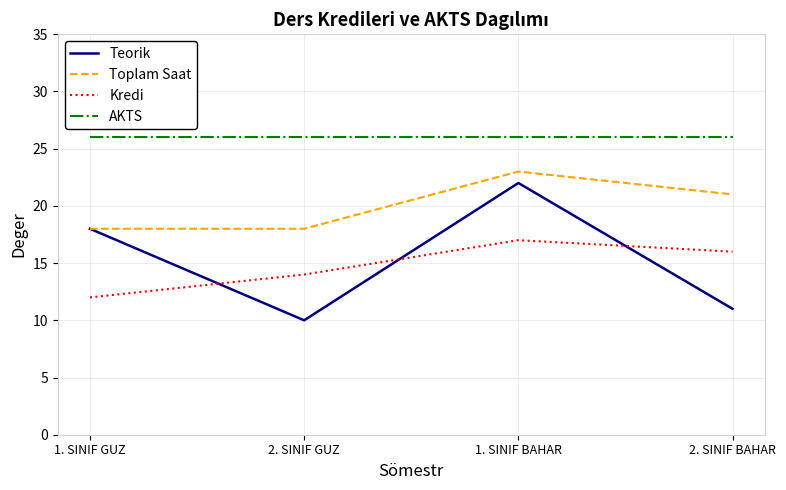

What is the lowest value of the AKTS series?

26